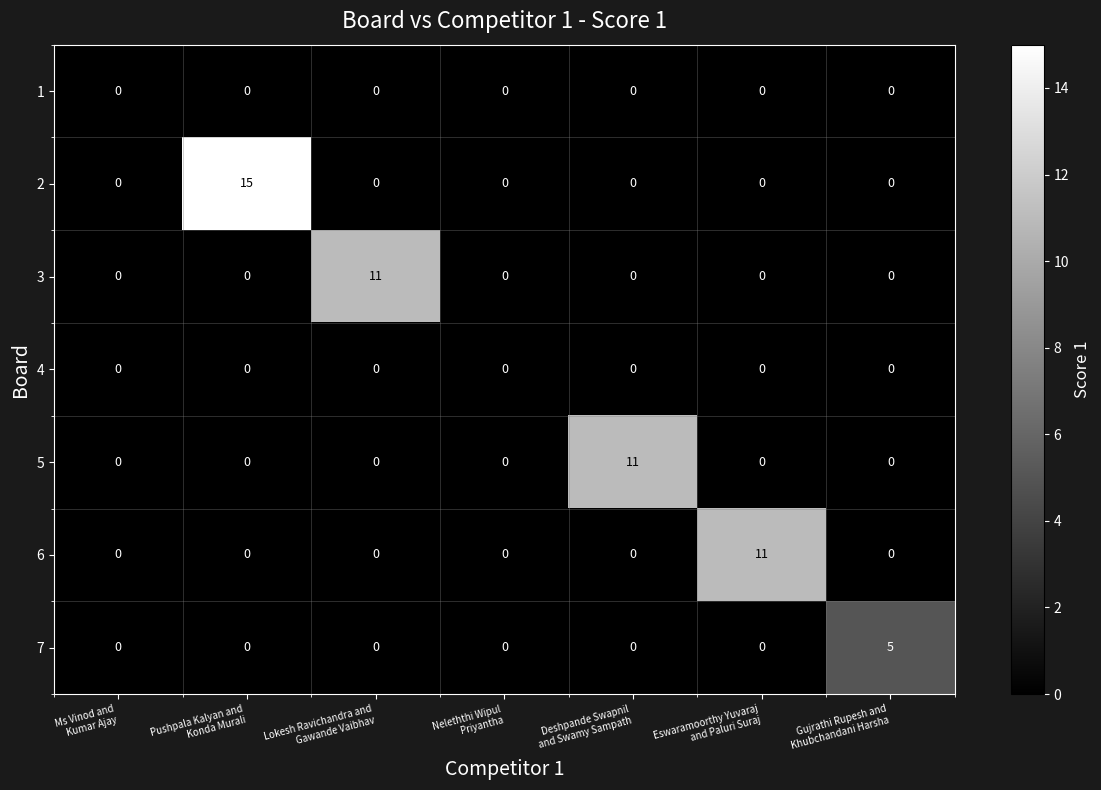

What is the difference between the maximum and minimum values in the 5 series?

11